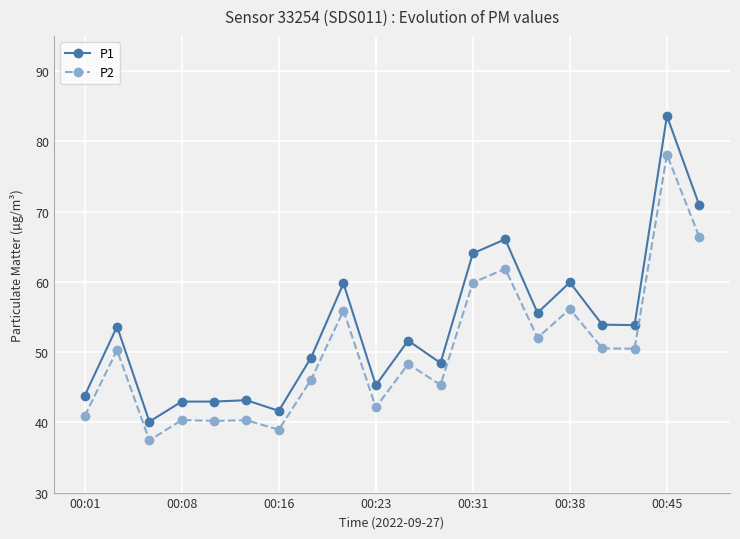

What is the maximum value for P2?

78.1